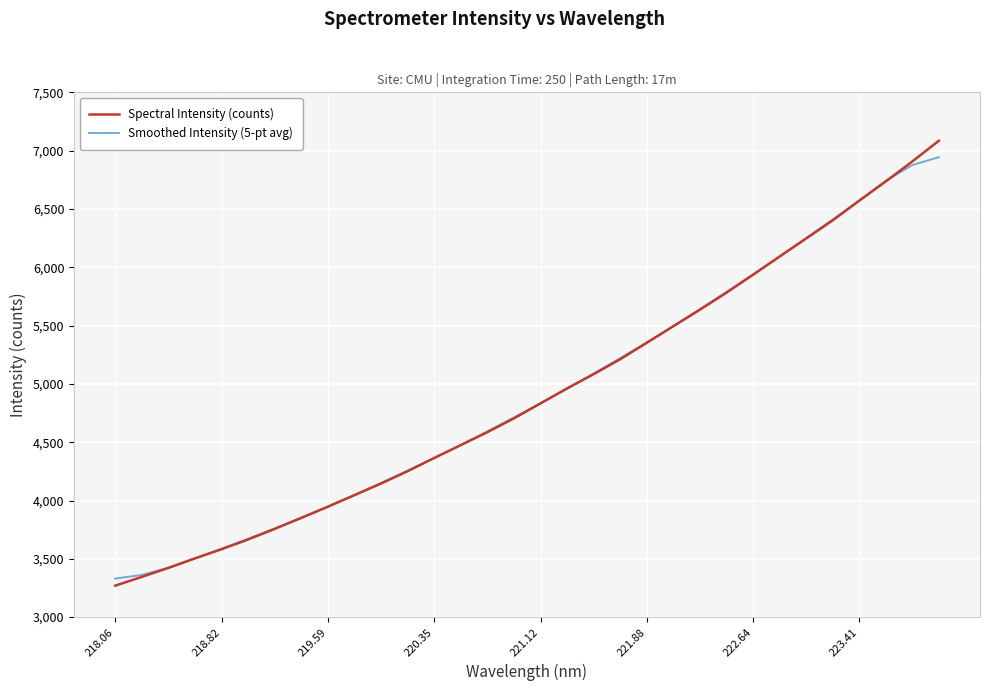

What is the maximum value for Smoothed Intensity (5-pt avg)?

6944.0